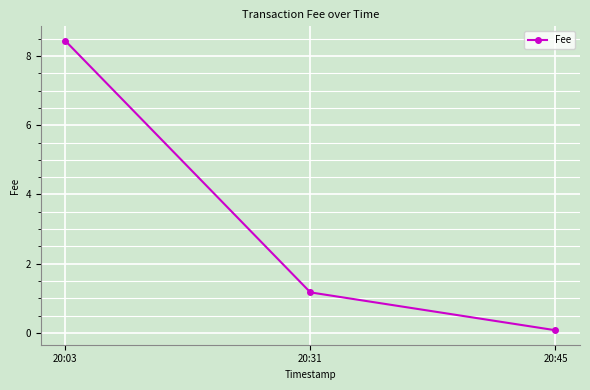

What is the value of the 2nd point from the left?

1.2